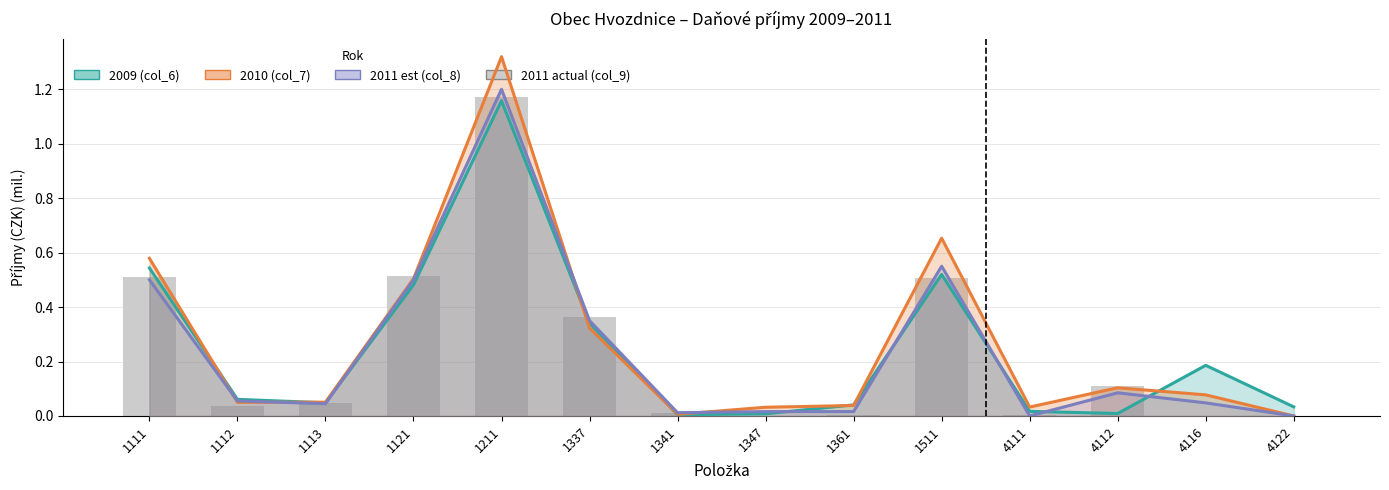

Reading left to right, what are all the values shown in this chart?

0.5	0.0	0.0	0.5	1.2	0.4	0.0	0.0	0.0	0.5	0.0	0.1	0.0	0.0